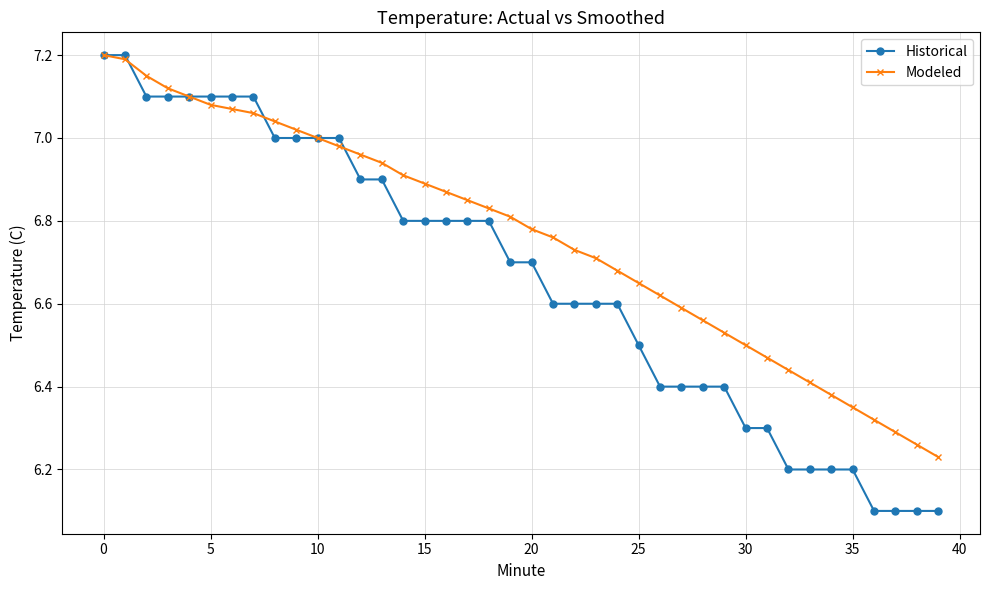

List the series in order of their overall mean, lowest first.

Historical, Modeled